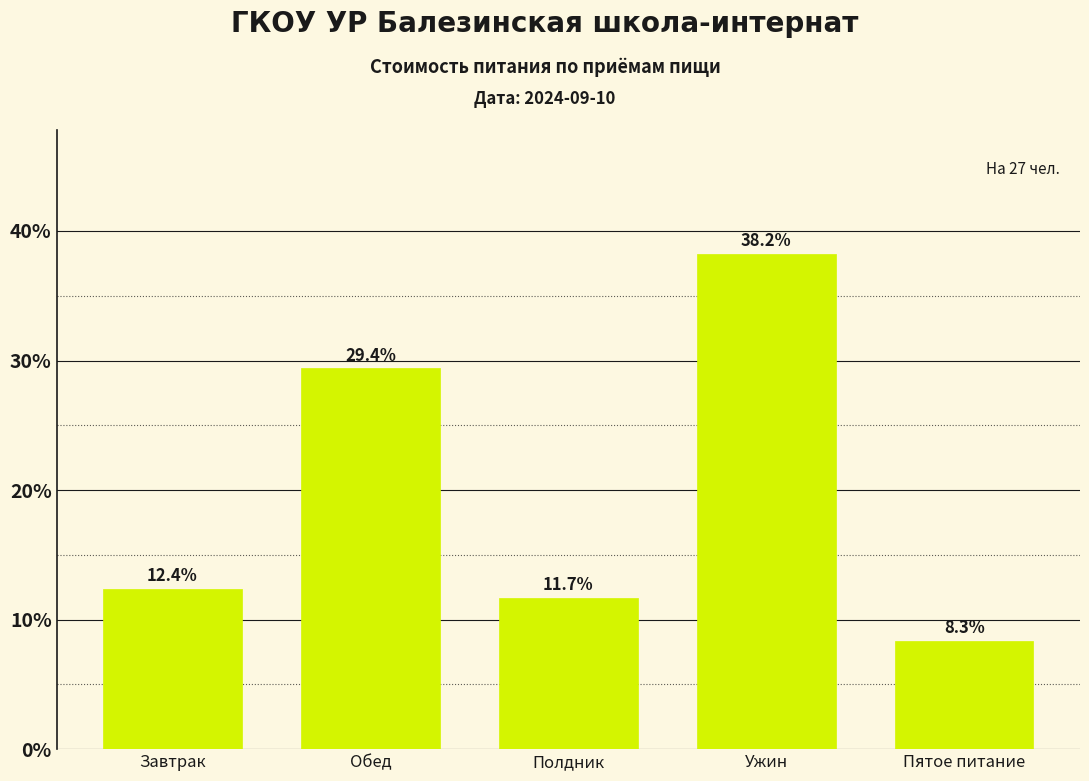

Reading left to right, extract all data points from this chart.

12.4	29.4	11.7	38.2	8.3